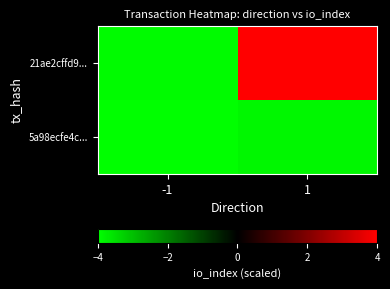

Which series changed the most between -1 and 1?

21ae2cffd9...